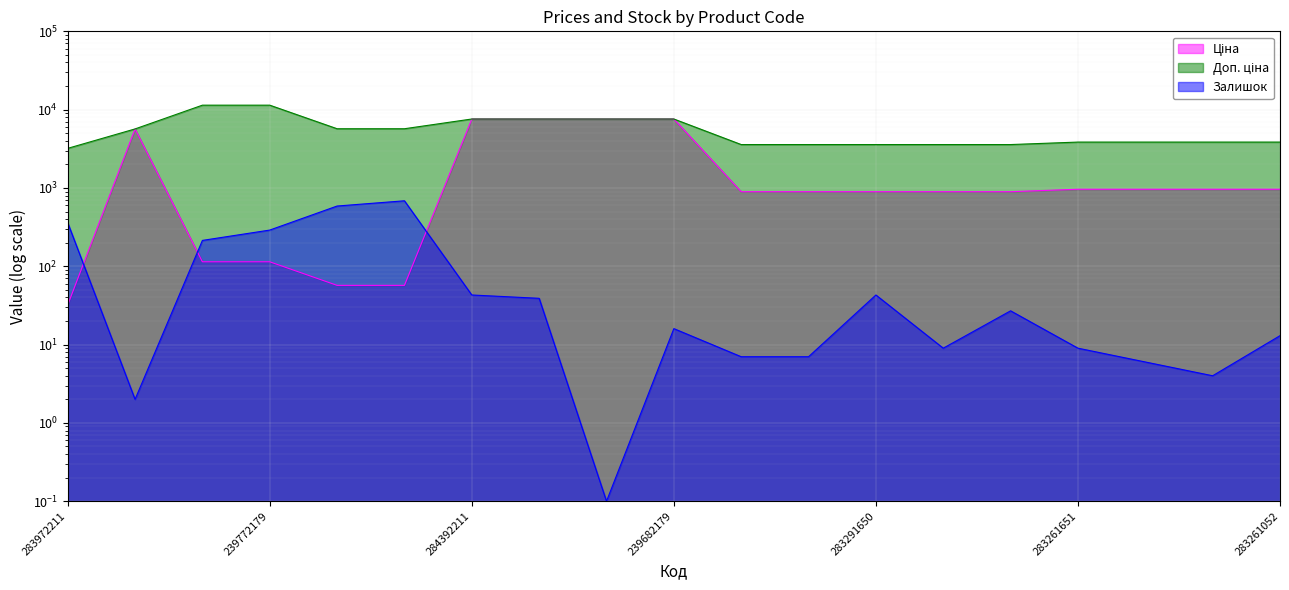

What position from the left is 239772195?

3